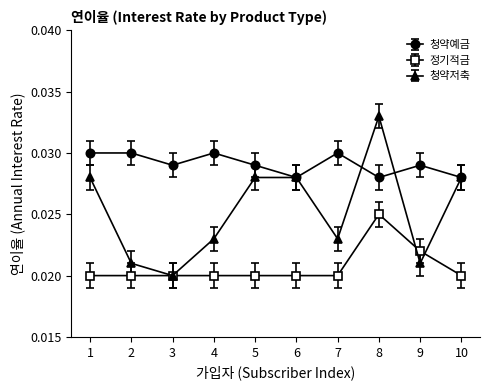

True or false: 청약예금 and 정기적금 cross at least once.

False